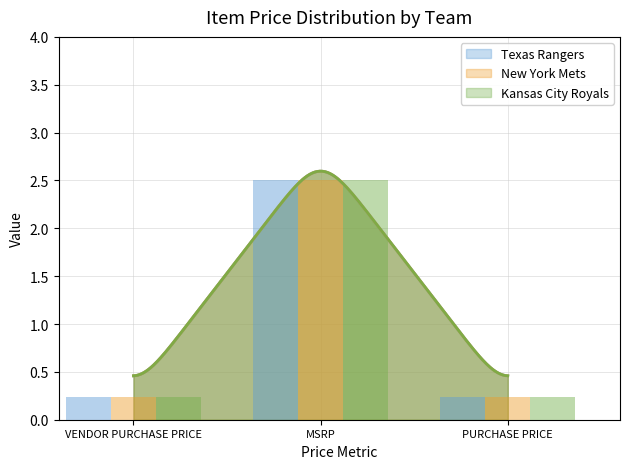

The value of Texas Rangers at MSRP is 2.5. True or false?

True